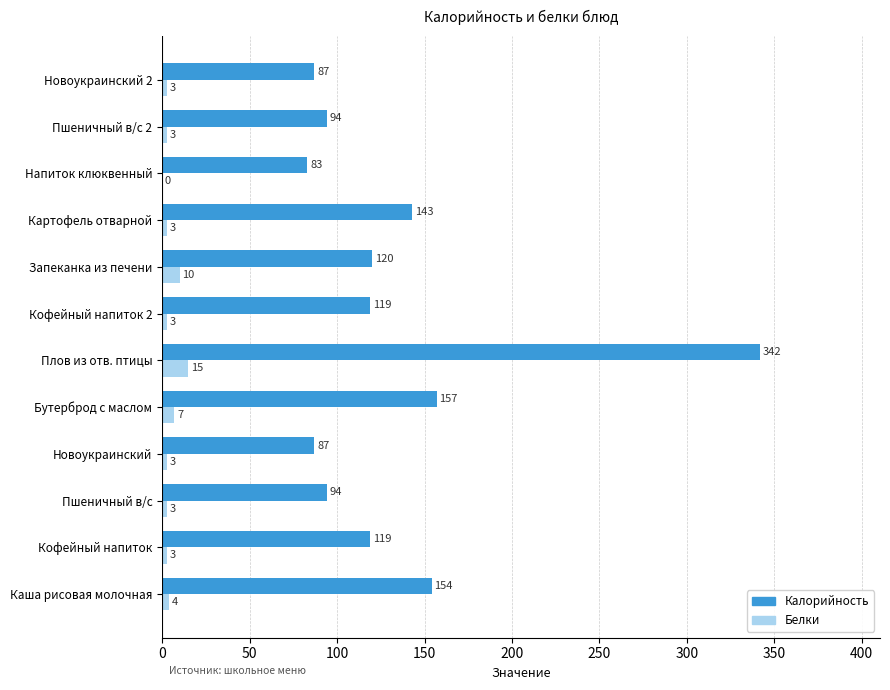

What is the sum of the Белки values at Напиток клюквенный and Пшеничный в/с 2?

3